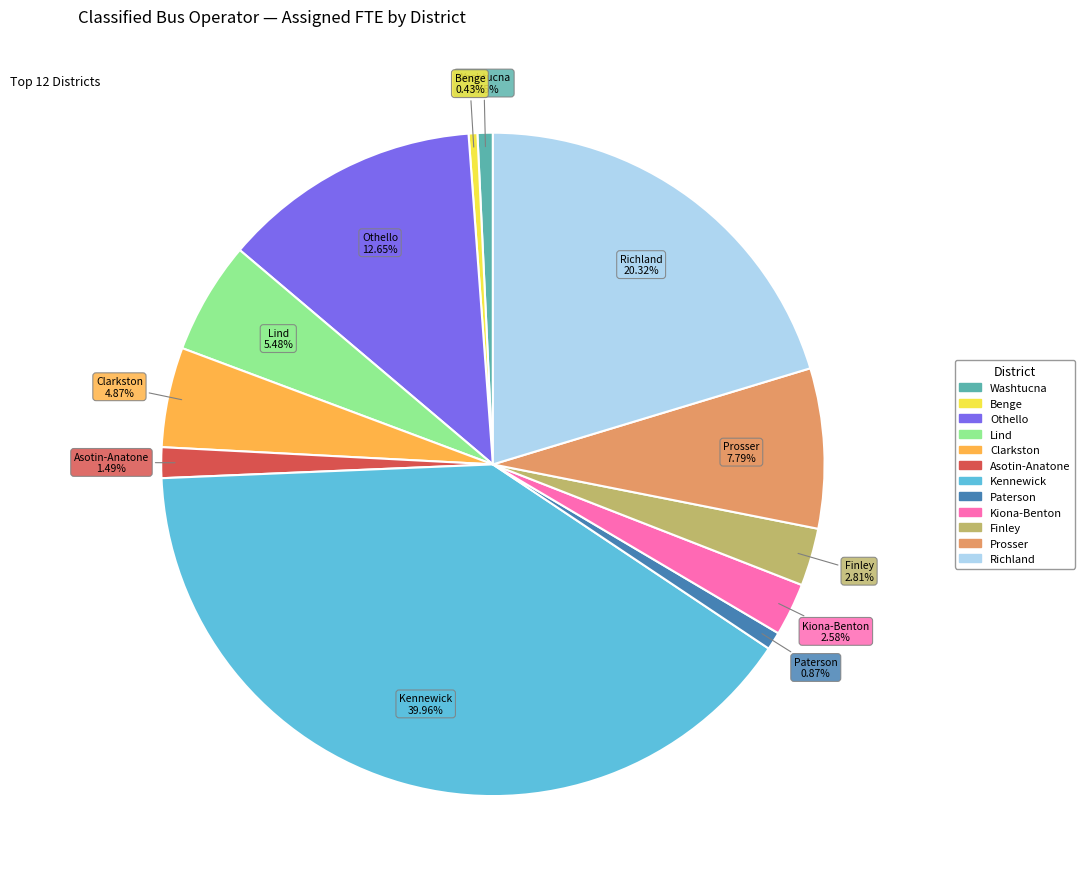

To the nearest percent, what portion does Prosser represent?

8%